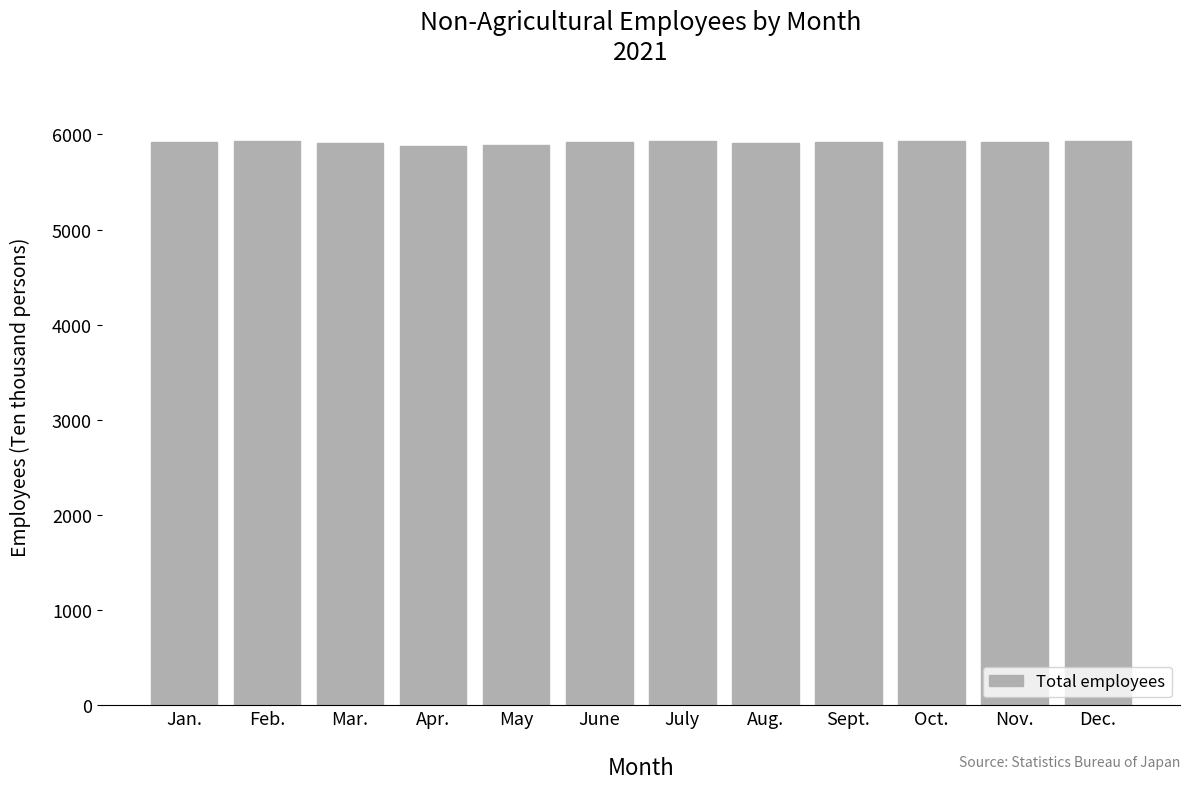

What is the label of the 6th bar from the right?

July